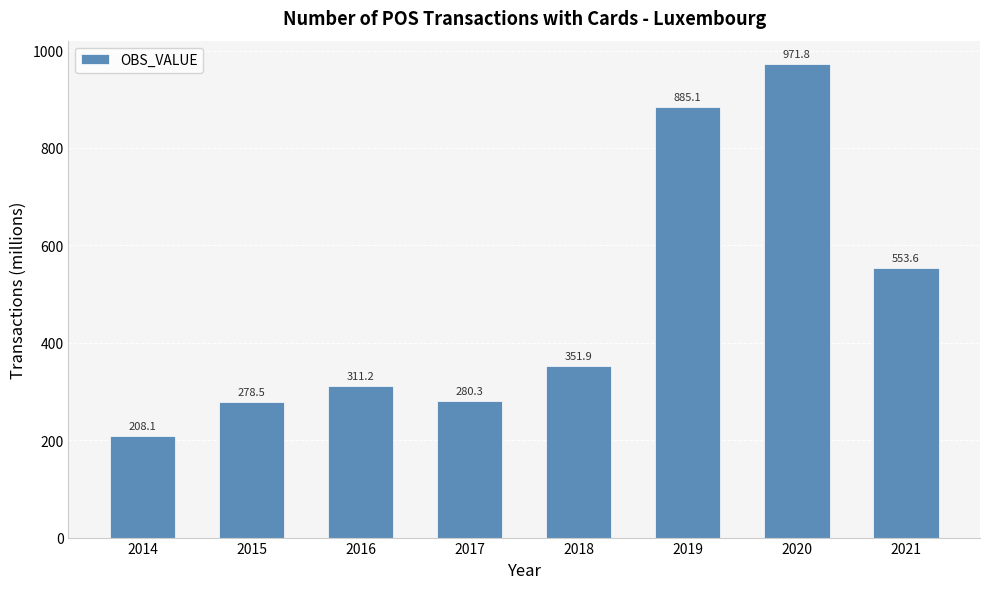

Between 2019 and 2014, which is larger?

2019